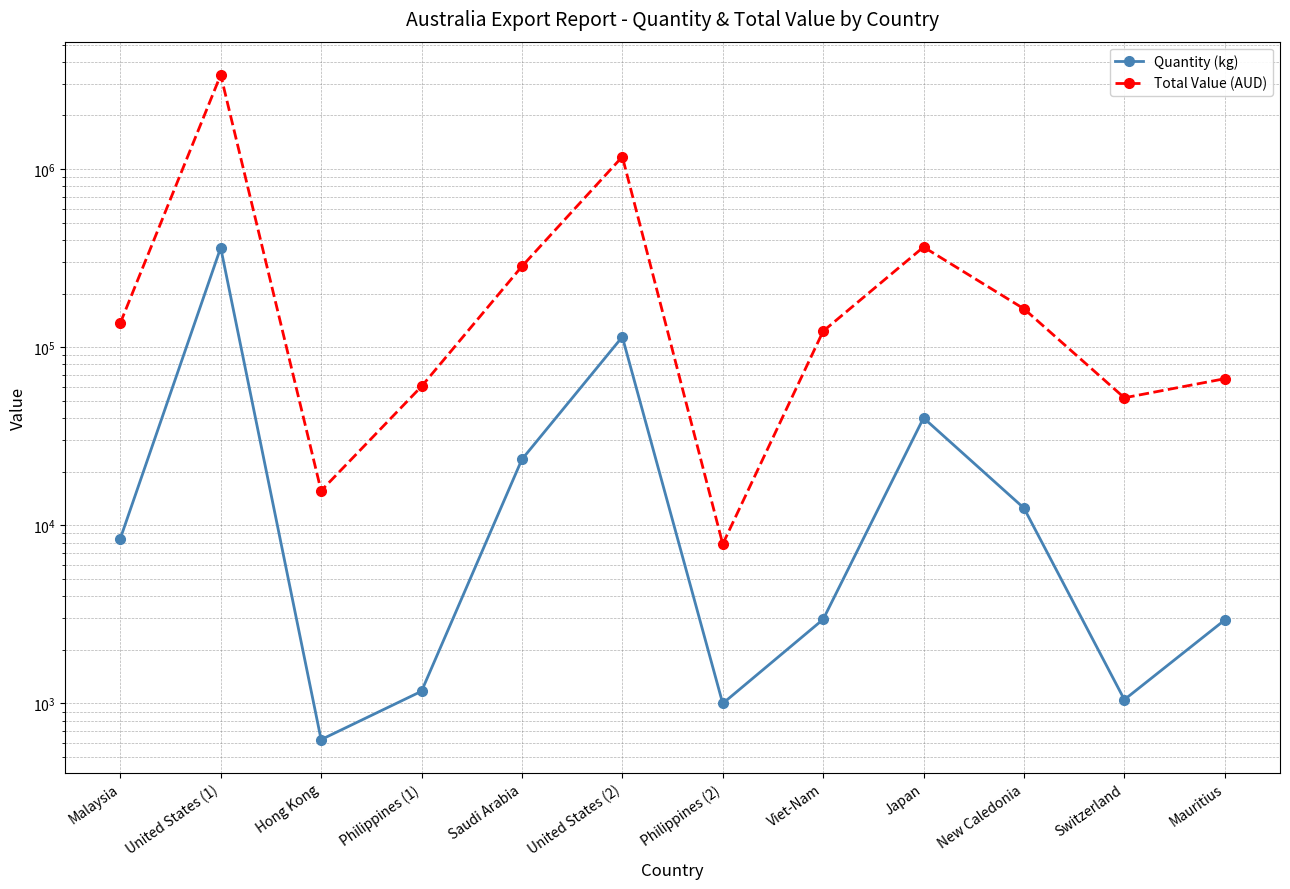

What is the difference between the maximum and minimum values in the Quantity (kg) series?

361384.8